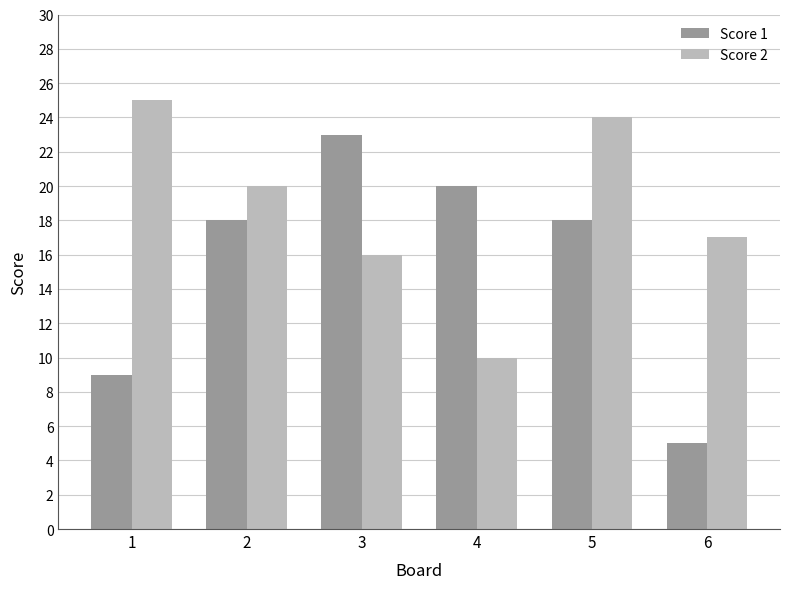

Is it true that Score 2 equals 16 at 3?

True